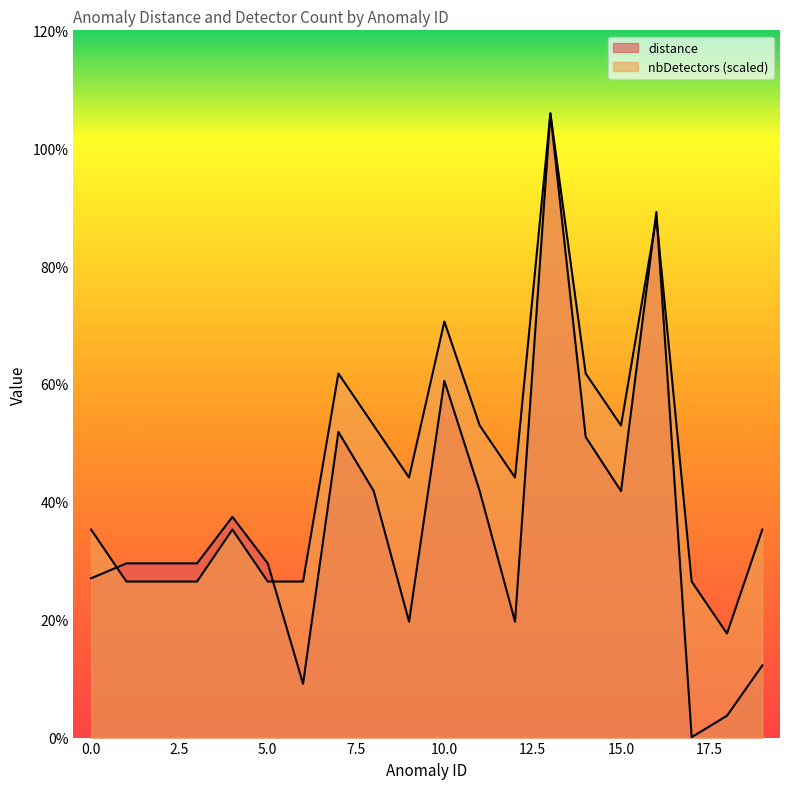

At how many categories does at least one series exceed 0?

20